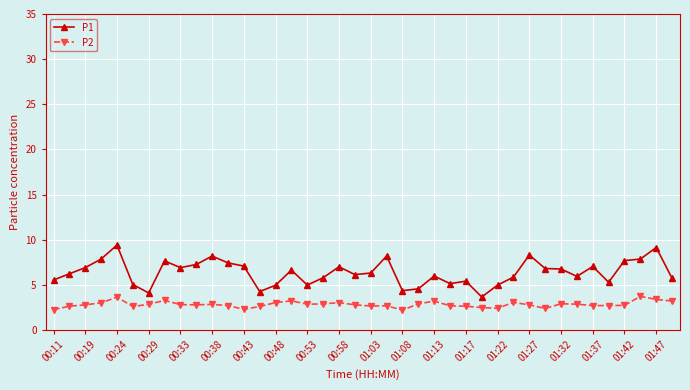

True or false: P2 and P1 cross at least once.

False